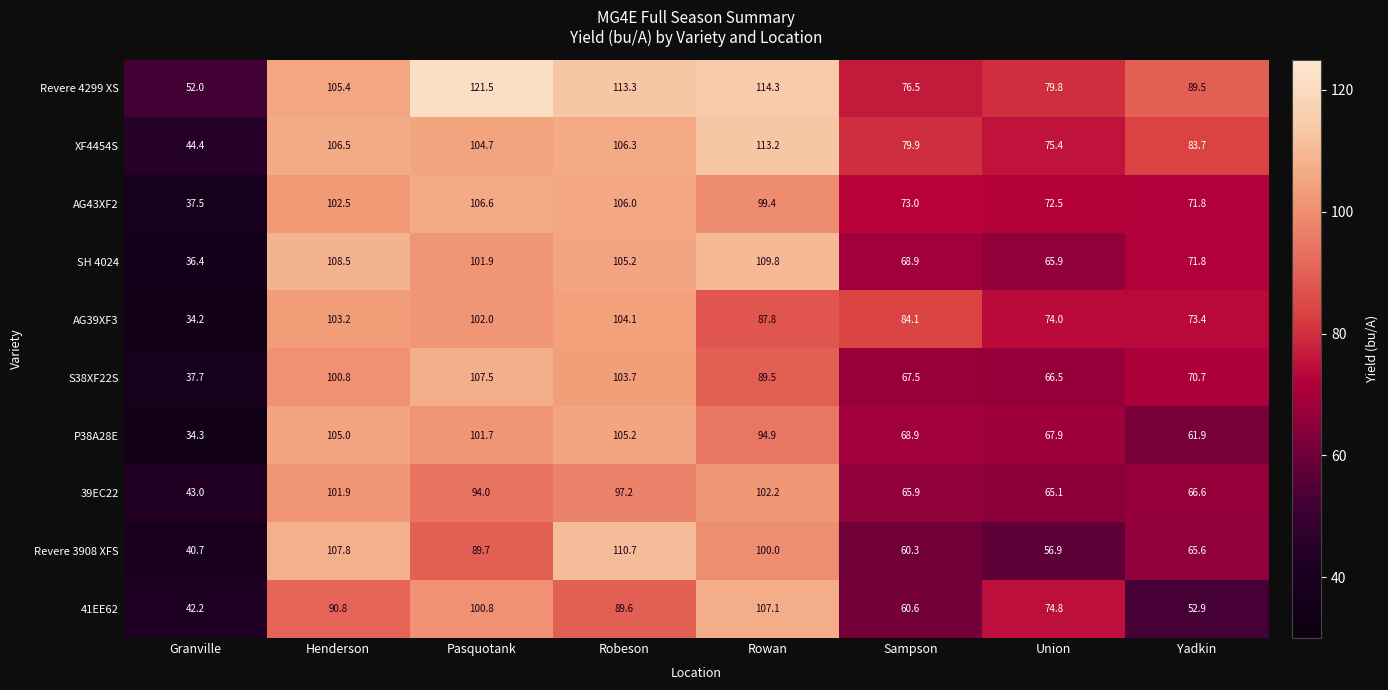

What is the maximum value shown in the chart?

121.5